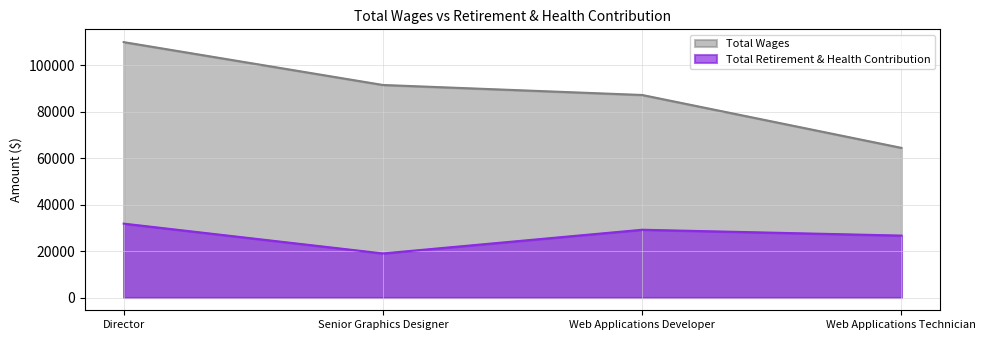

Which series has the largest range (max minus min)?

Total Wages